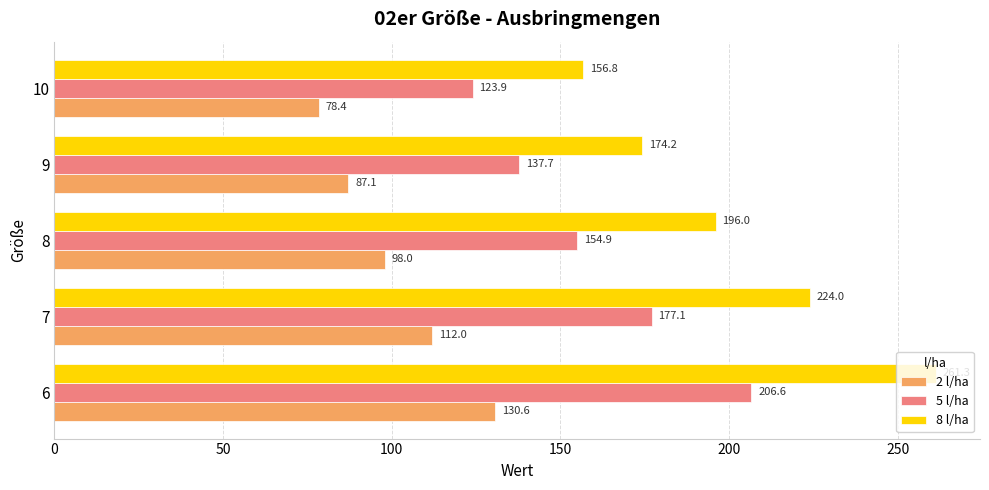

List the series in order of their peak value, highest first.

8 l/ha, 5 l/ha, 2 l/ha